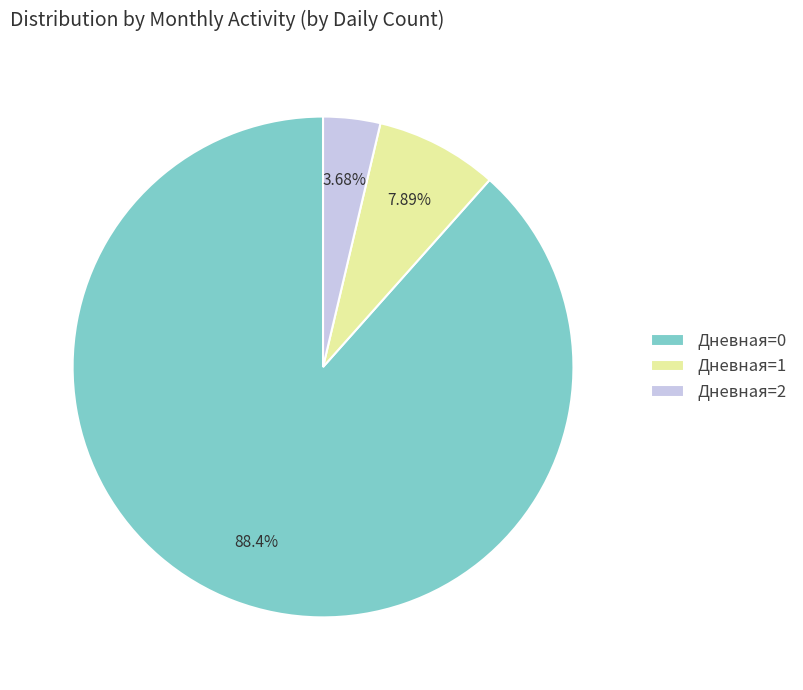

Does any single category account for the majority?

Yes